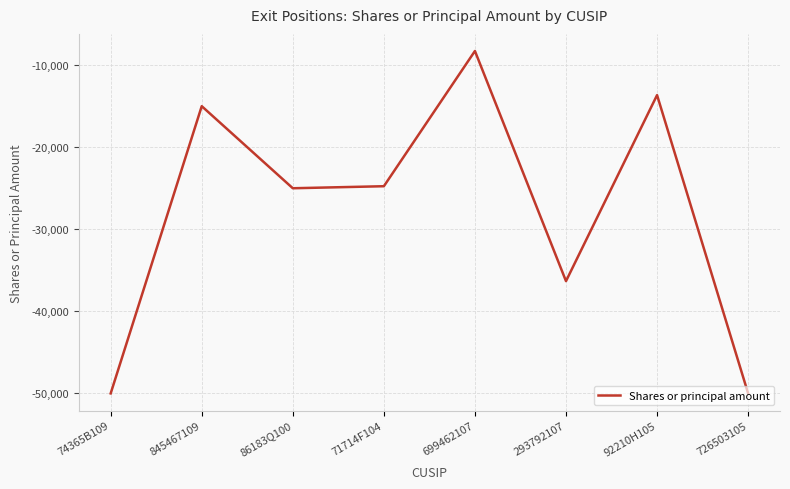

What is the greatest value displayed?

-8277